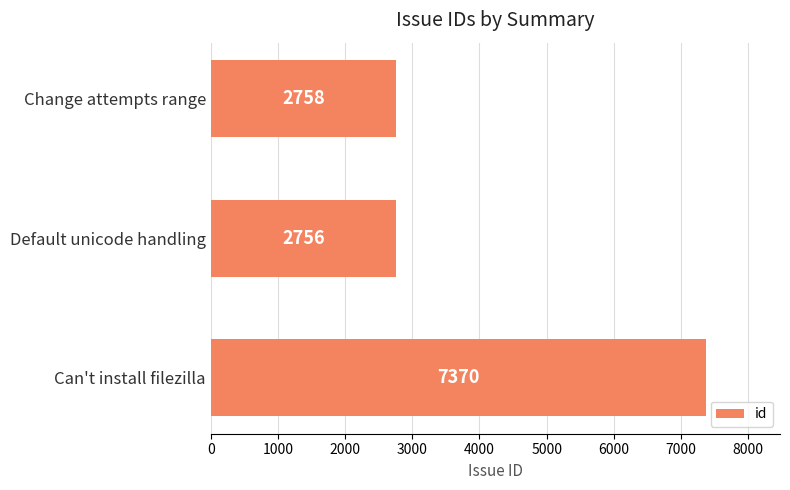

What is the maximum value shown in the chart?

7370